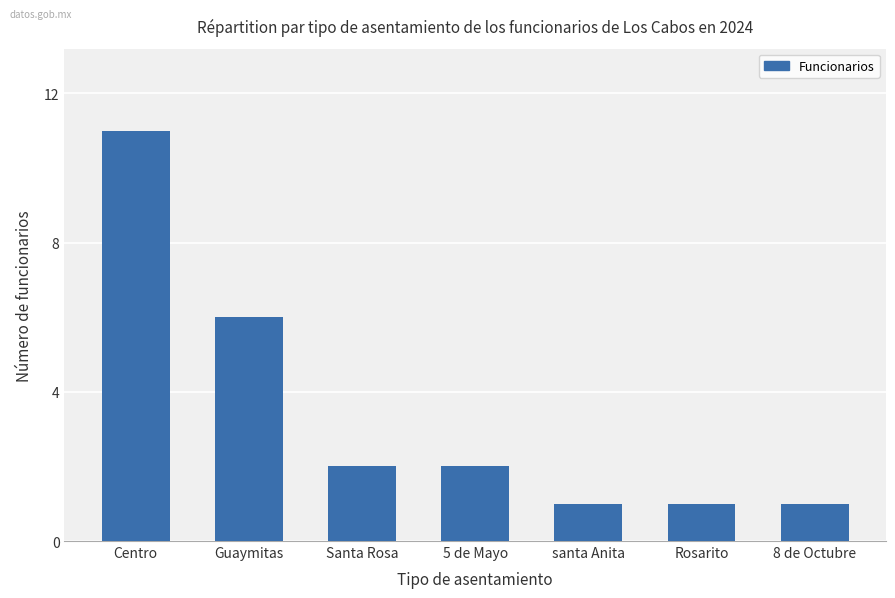

What is the ratio of the value at Rosarito to the value at 5 de Mayo?

0.5